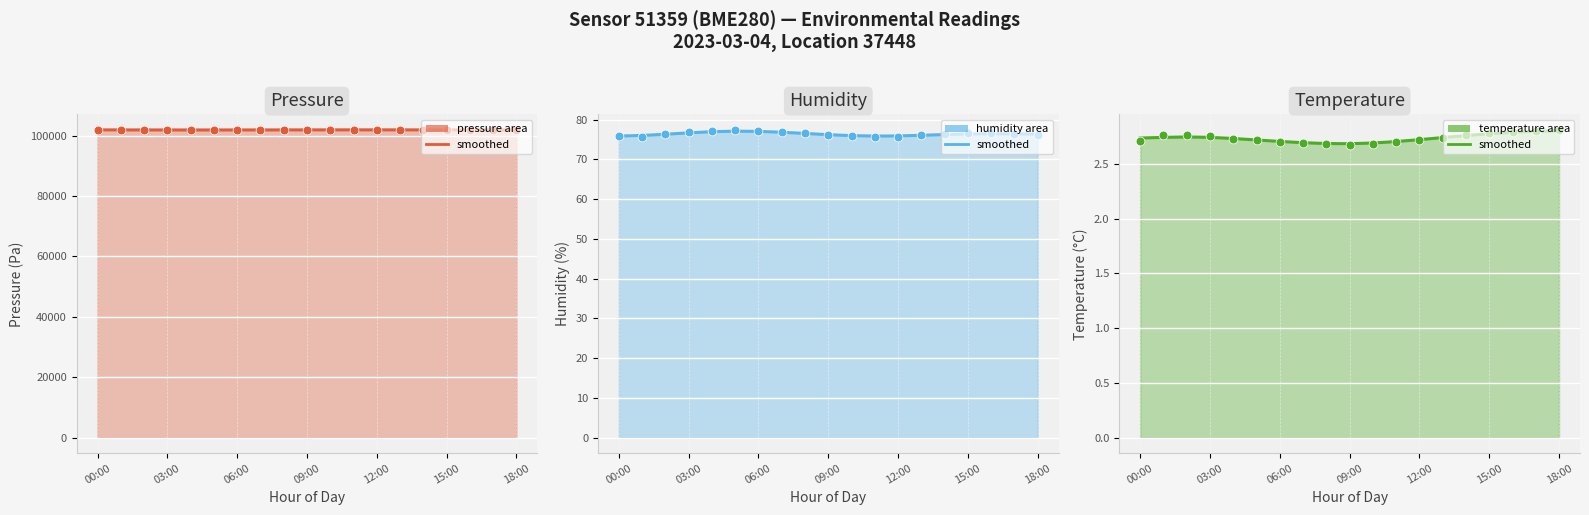

At which category is the sum across all series the highest?

11